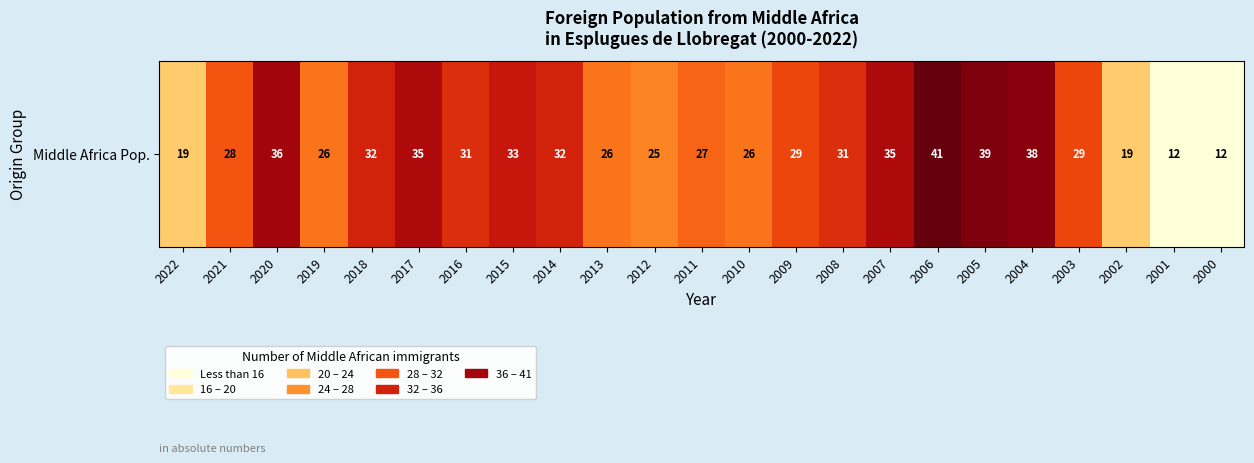

Is it true that the value at 2003 is 46?

False